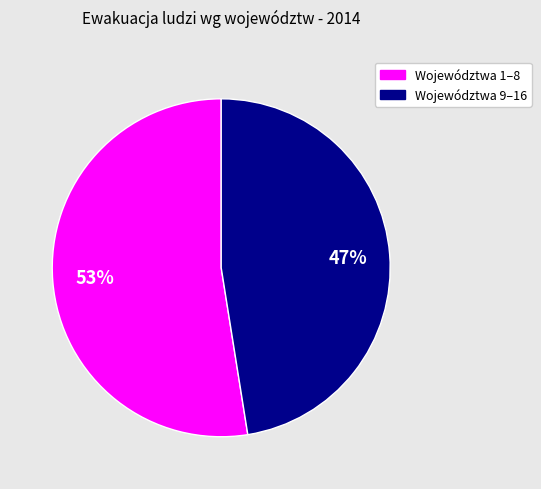

Is there a majority slice in this chart?

Yes